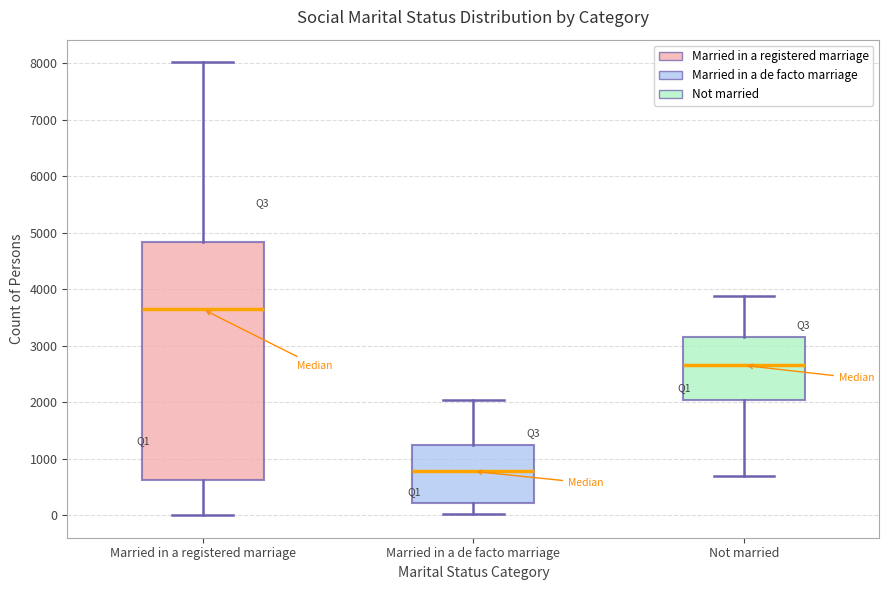

Which box is the tallest, from its lower edge to its upper edge?

Married in a registered marriage